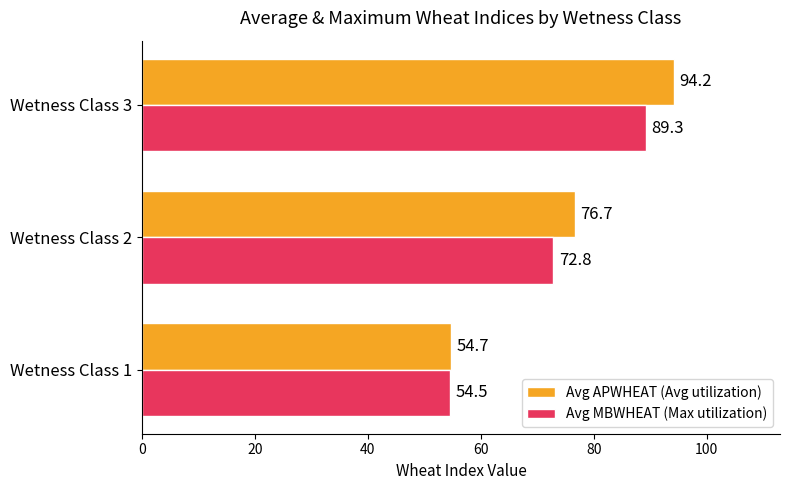

List the series in order of their overall mean, lowest first.

Avg MBWHEAT (Max utilization), Avg APWHEAT (Avg utilization)